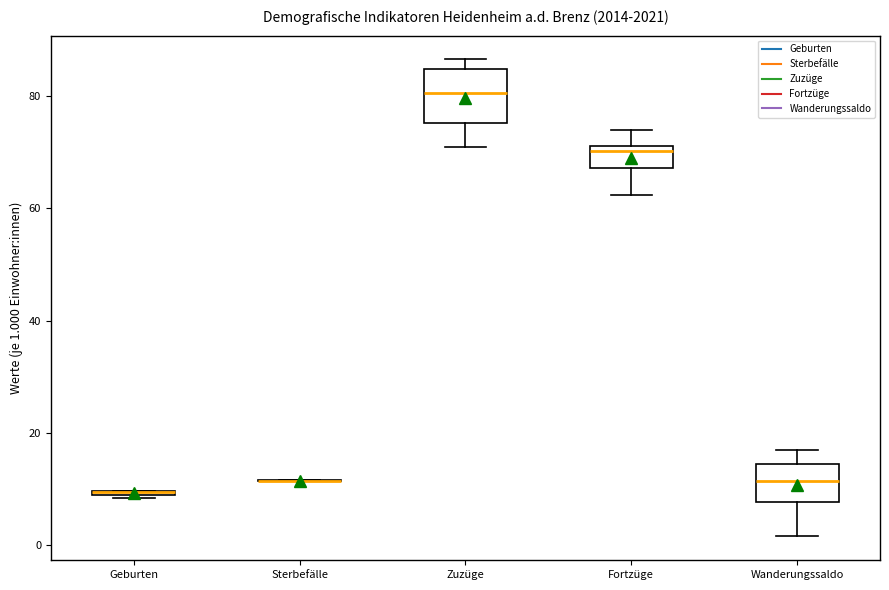

Where is the lower edge of the box for Fortzüge on the y-axis? The values are not printed on the chart, so give them approximately, as read against the axis.

68